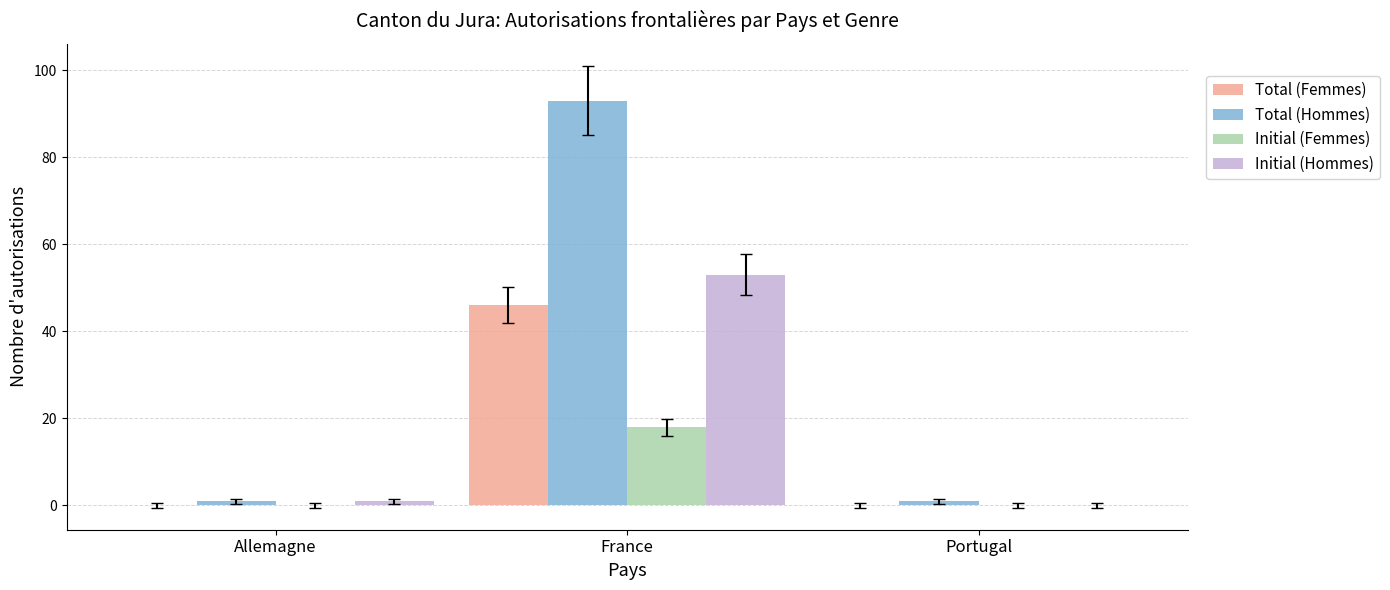

The Initial (Femmes) series shows 7 at France. True or false?

False